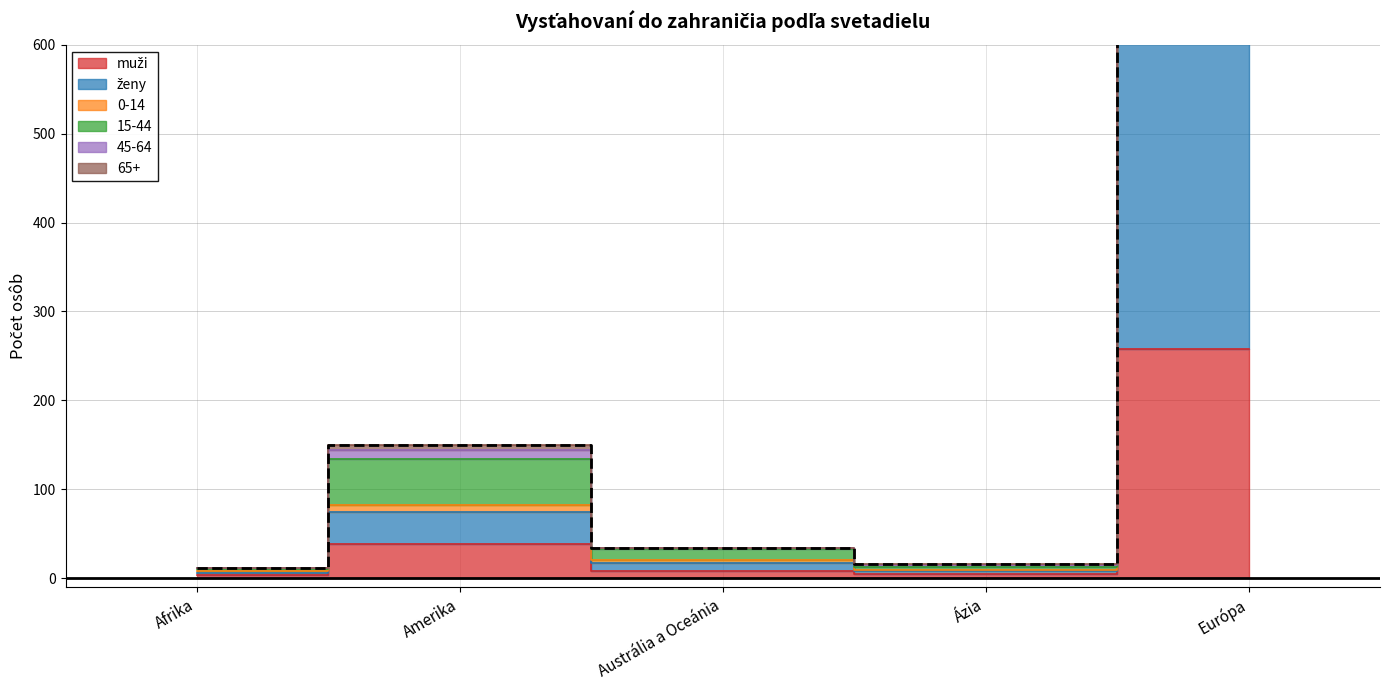

What is the difference between the second highest and second lowest values?

134